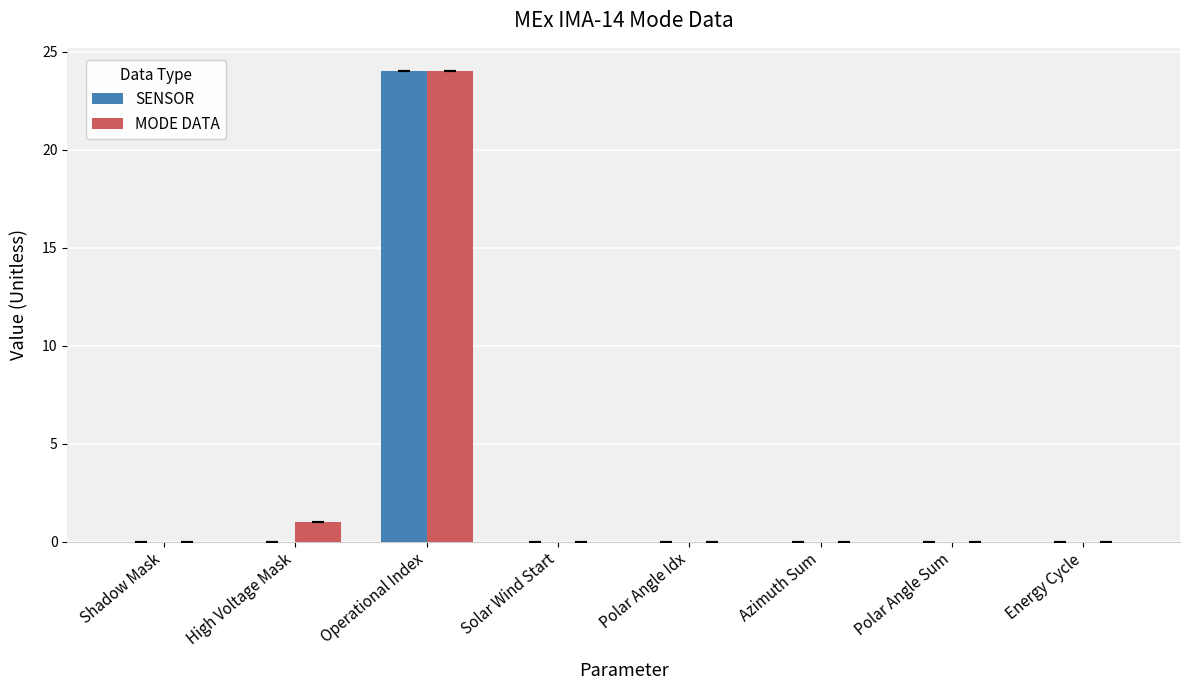

The MODE DATA series shows 13 at Azimuth Sum. True or false?

False